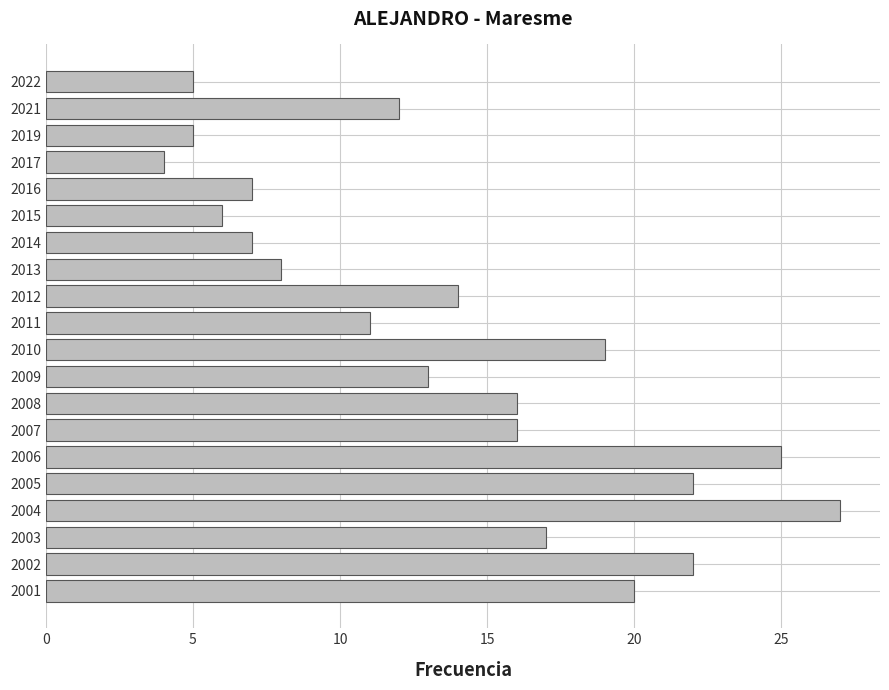

What is the value of the 15th bar from the top?

25